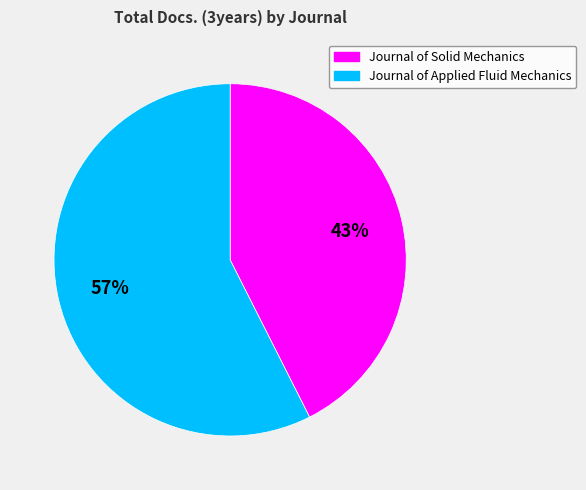

Which has a higher value, Journal of Applied Fluid Mechanics or Journal of Solid Mechanics?

Journal of Applied Fluid Mechanics